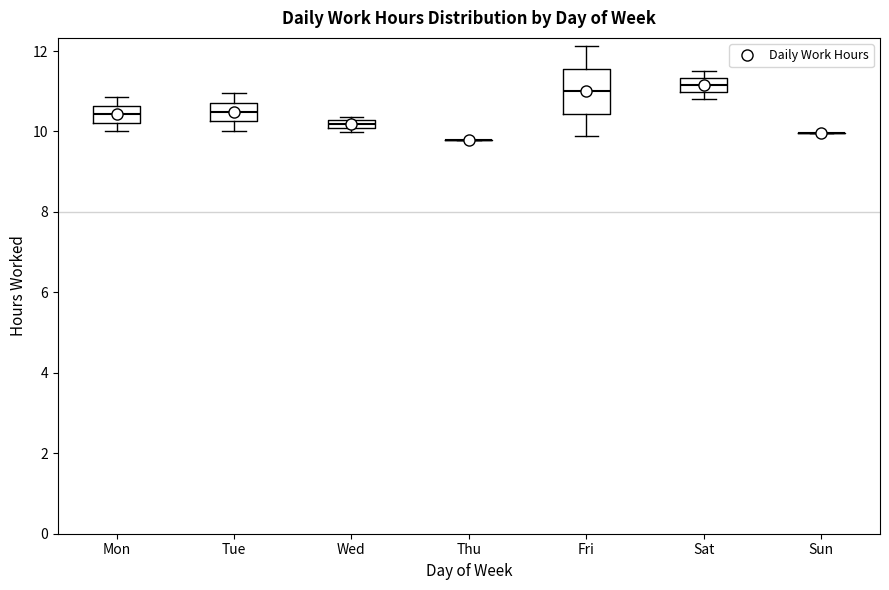

Which box is the tallest, from its lower edge to its upper edge?

Fri